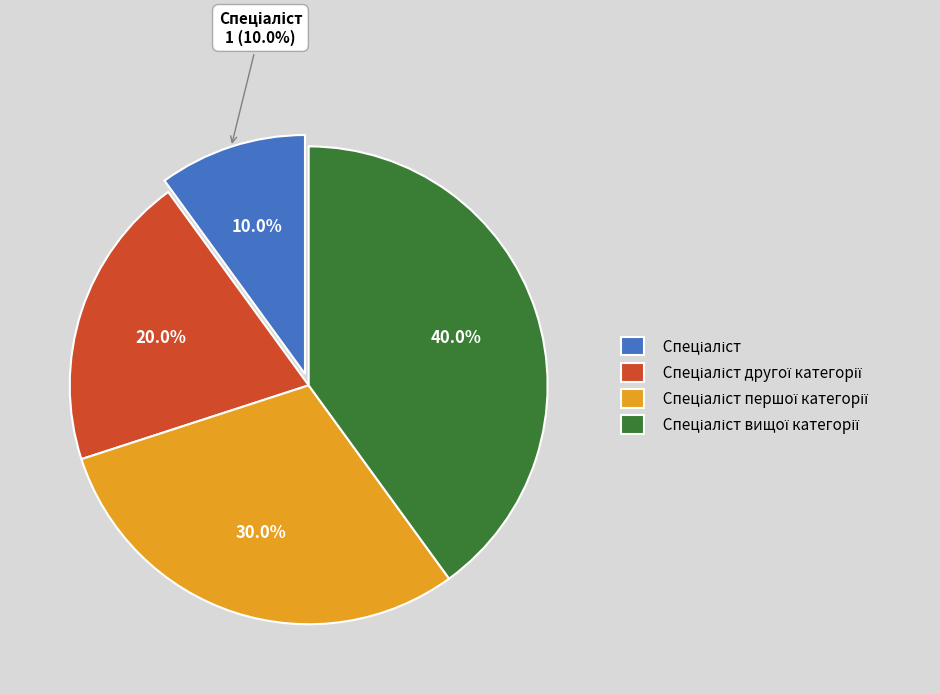

True or false: Спеціаліст accounts for 10% of the total.

True